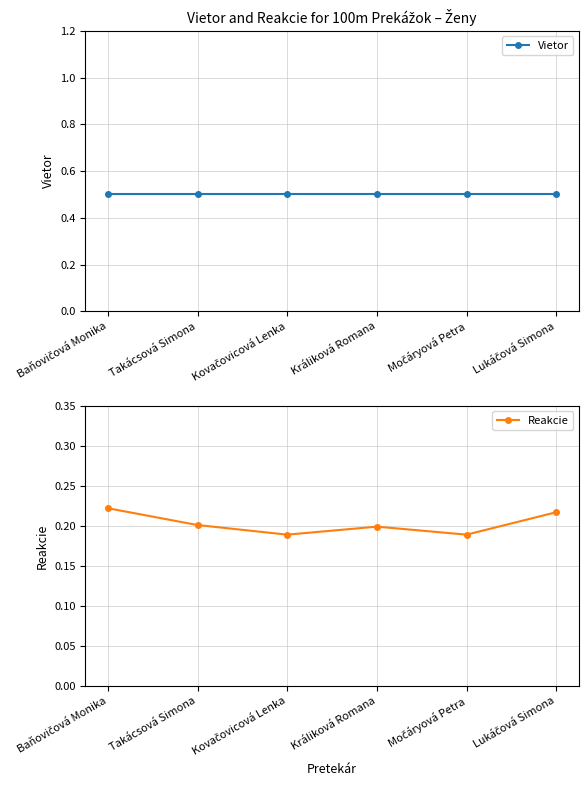

What value does the Reakcie series have at Lukáčová Simona?

0.2